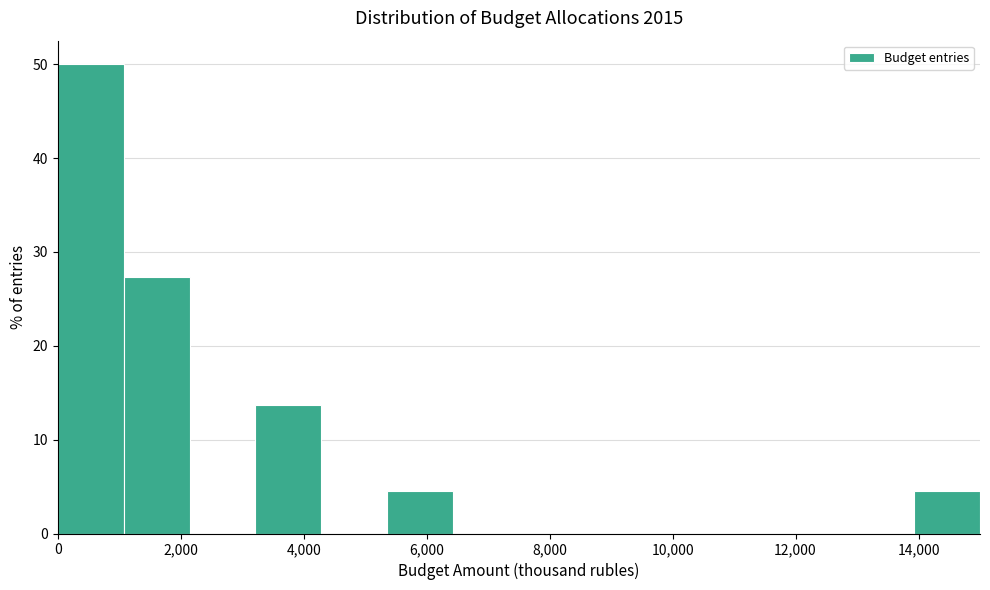

Over which range of the x-axis is the bar tallest?

0 to 1000